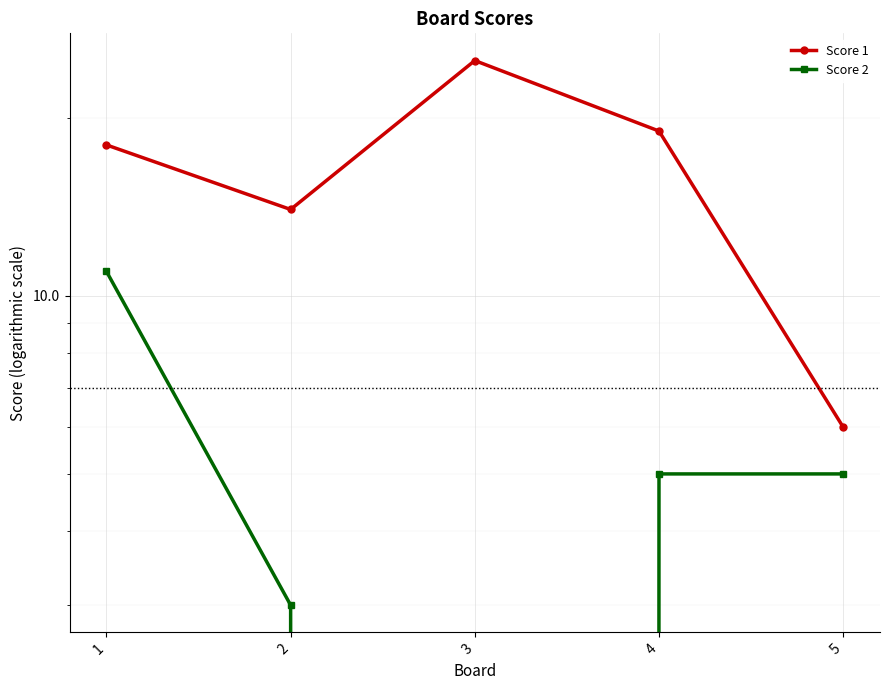

Which series has the largest range (max minus min)?

Score 1